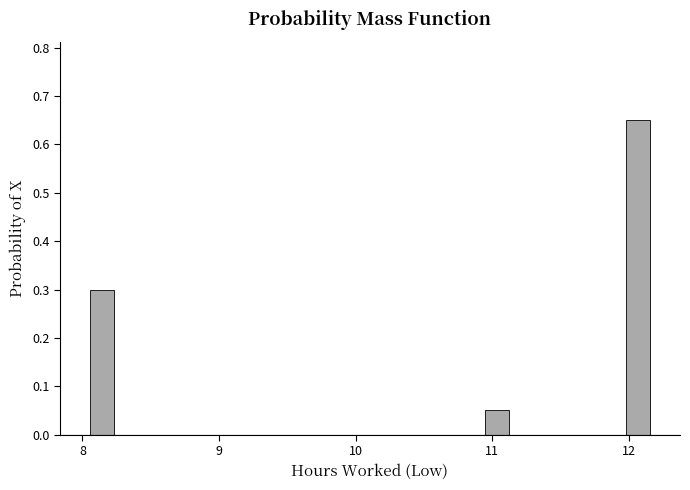

Read against the x-axis, roughly where is the centre of the tallest bar?

12.1